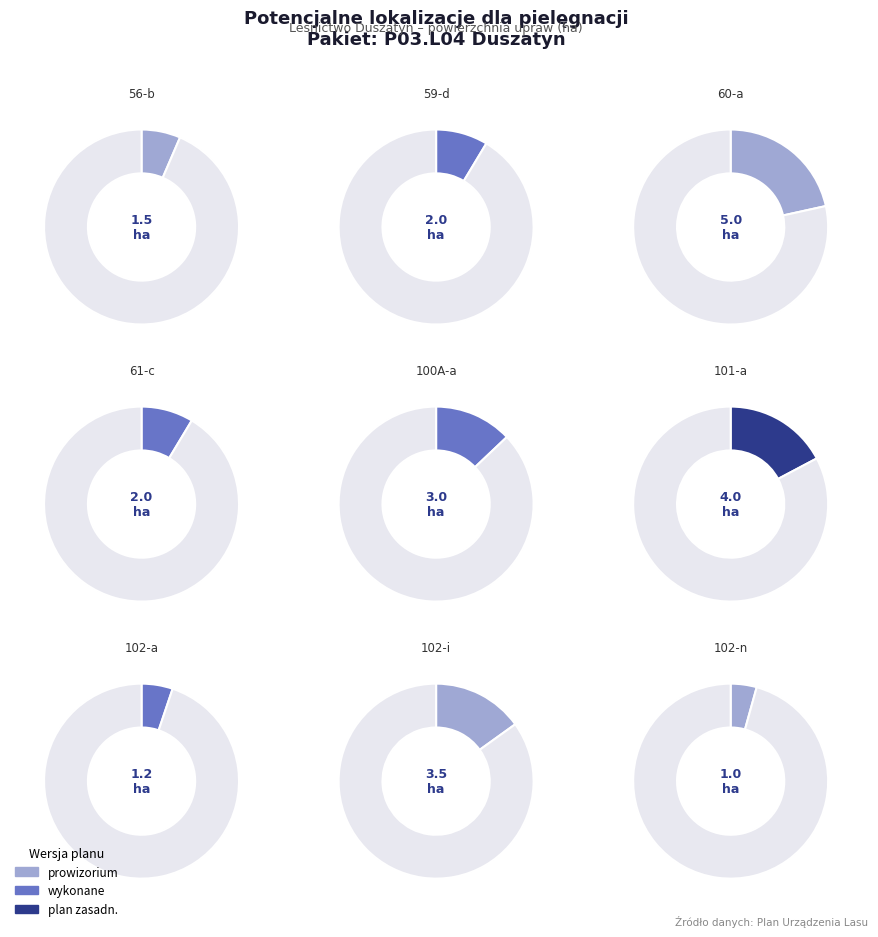

How many segments does this pie chart have?

9